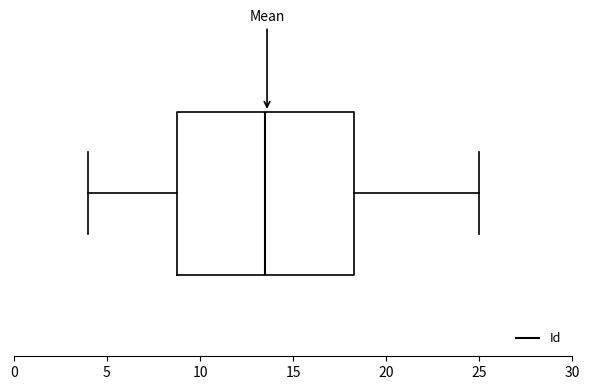

Read this box plot against the x-axis: the position of the median line, the range covered by the box, and the ends of both whiskers. The values are not printed on the chart, so give them approximately, as read against the axis.

median 13.5, box 9.0 to 18.5, whiskers 4.0 to 25.0